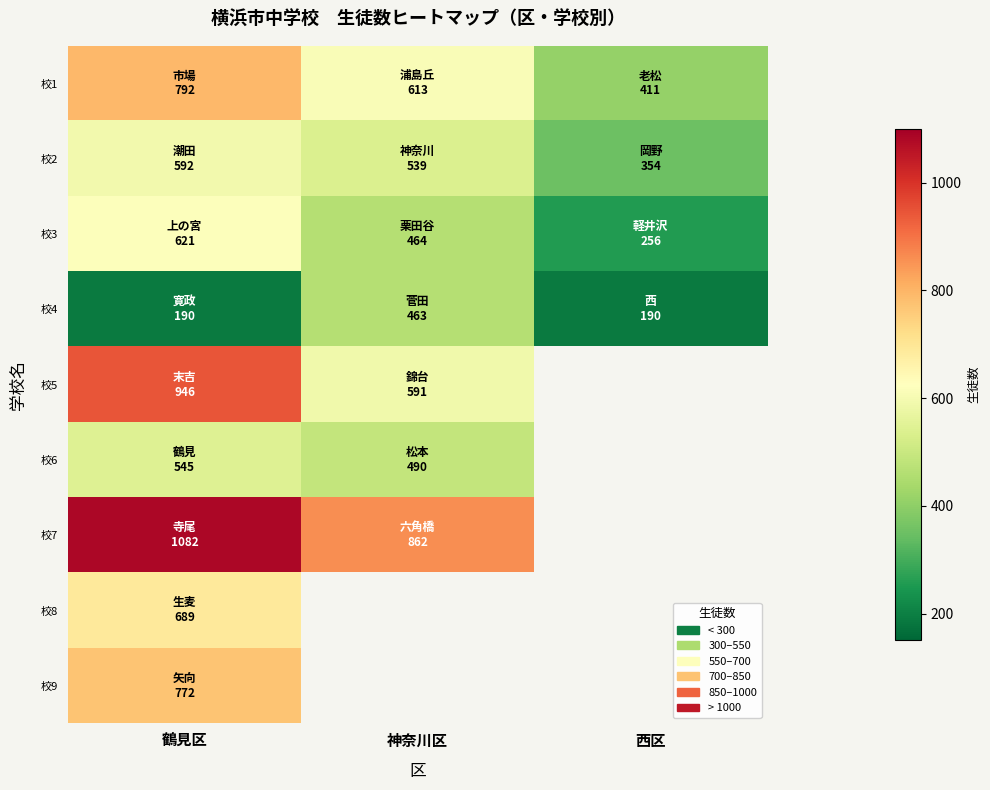

Between 神奈川区 and 西区, which series saw the biggest shift?

校4